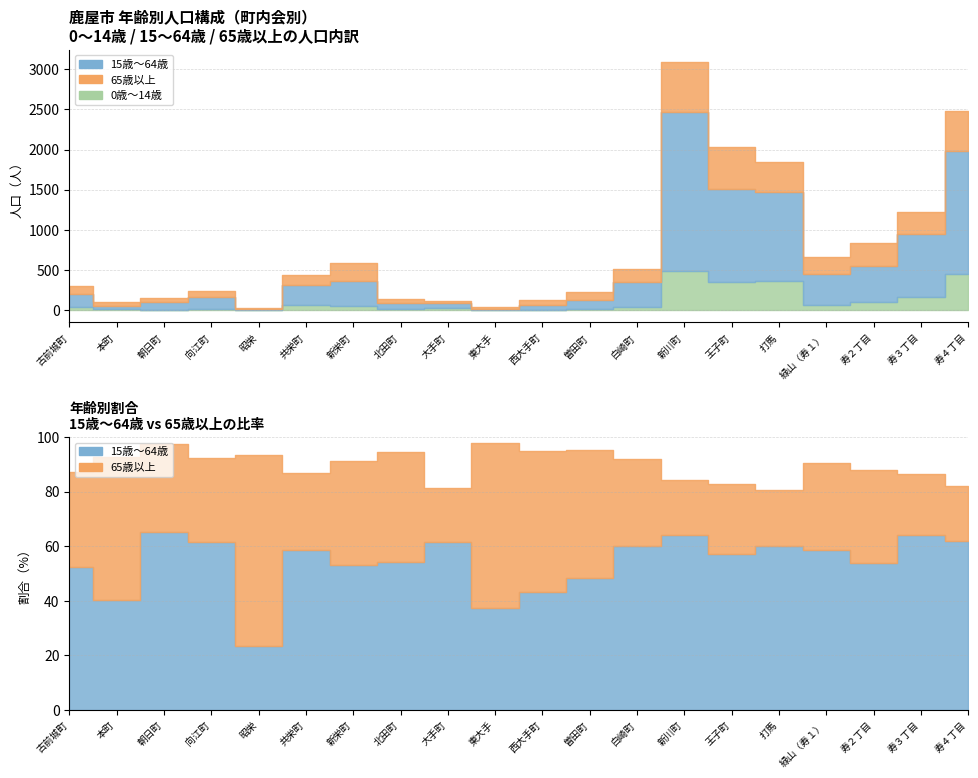

What is the difference between the maximum and minimum values in the 0歳～14歳 series?

488